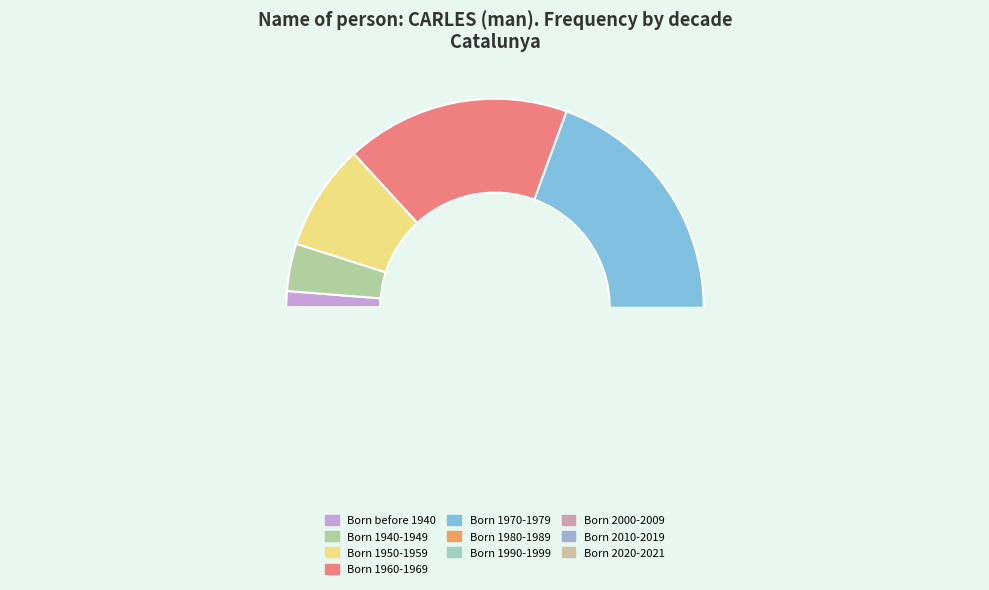

Count the number of slices in the pie.

10